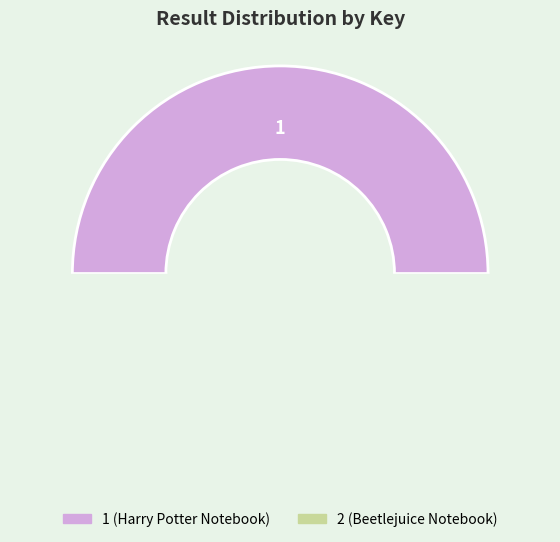

What is the total percentage of 1 and 2?

100.0%